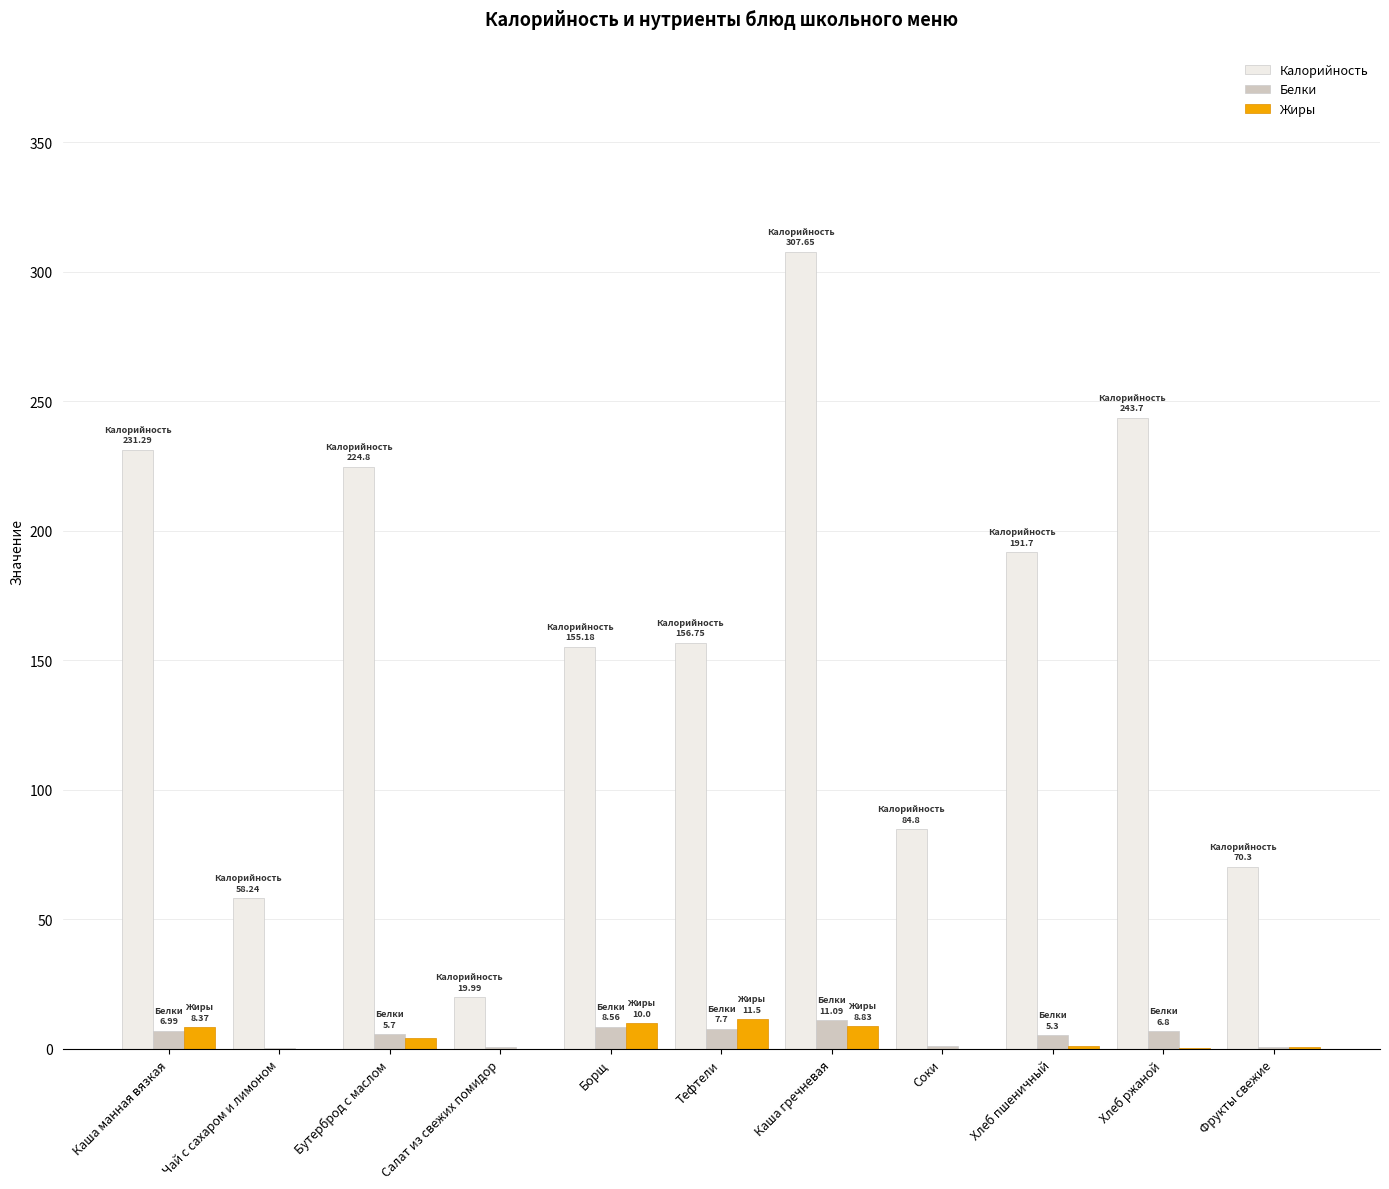

At which category does the chart reach its peak across all series?

Каша гречневая